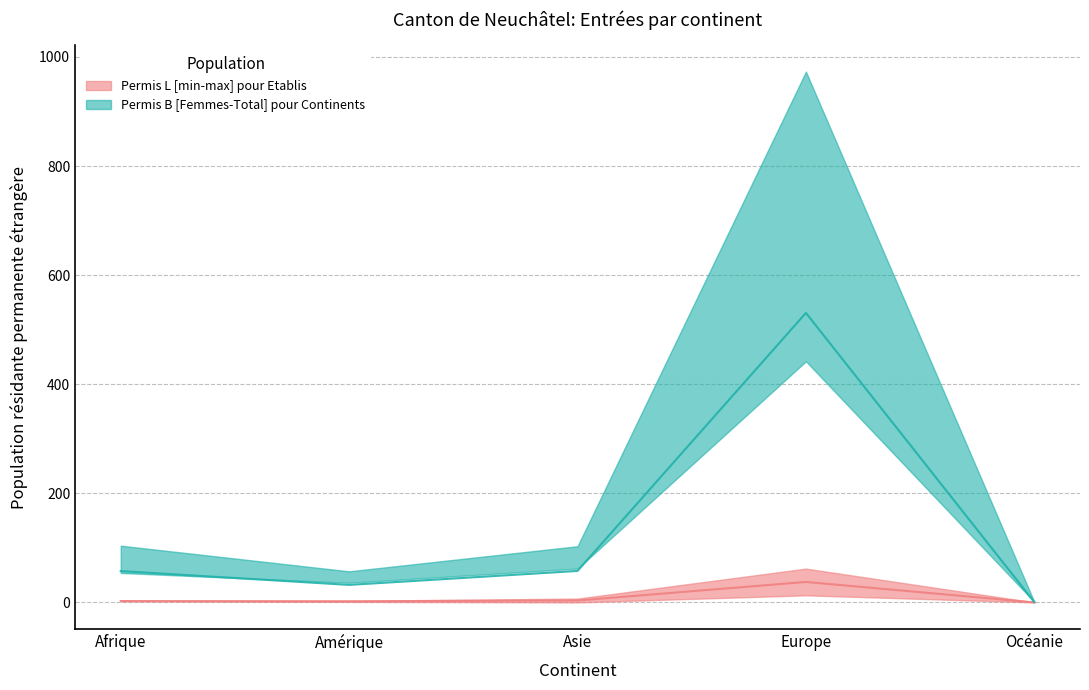

What is the label of the 1st point from the right?

Océanie